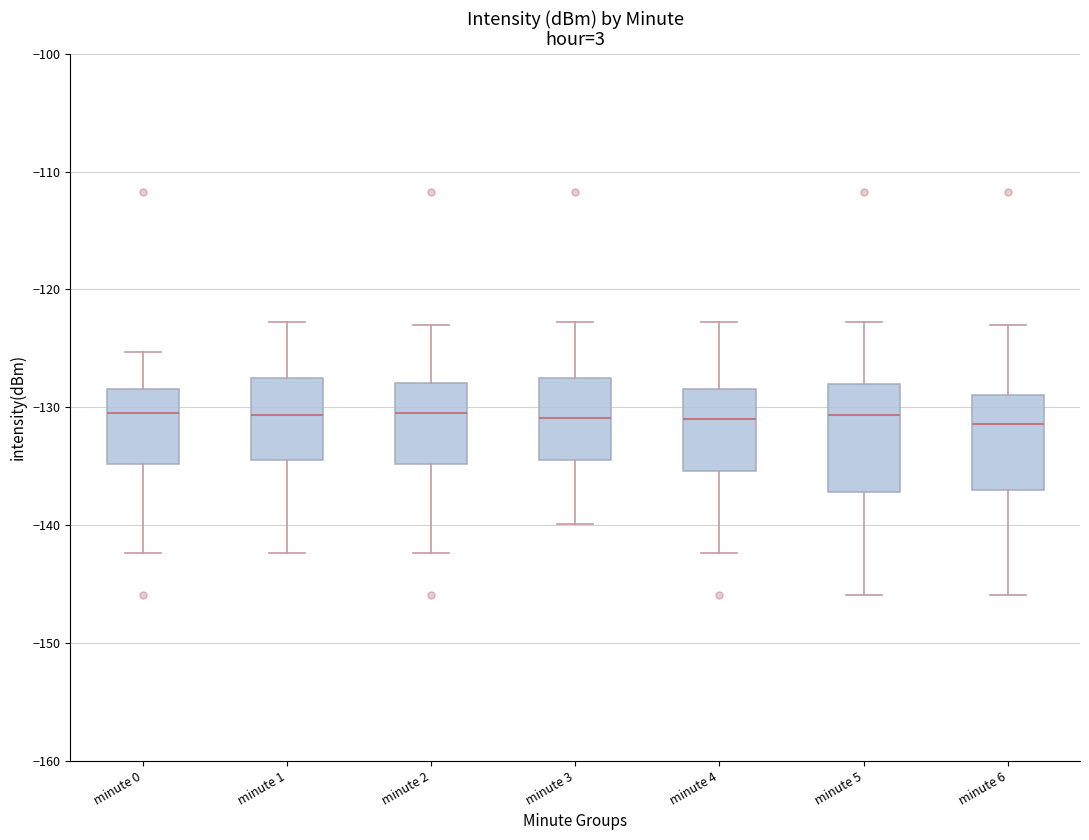

Where does the lower whisker of the box for minute 0 end on the y-axis? The values are not printed on the chart, so give them approximately, as read against the axis.

-142